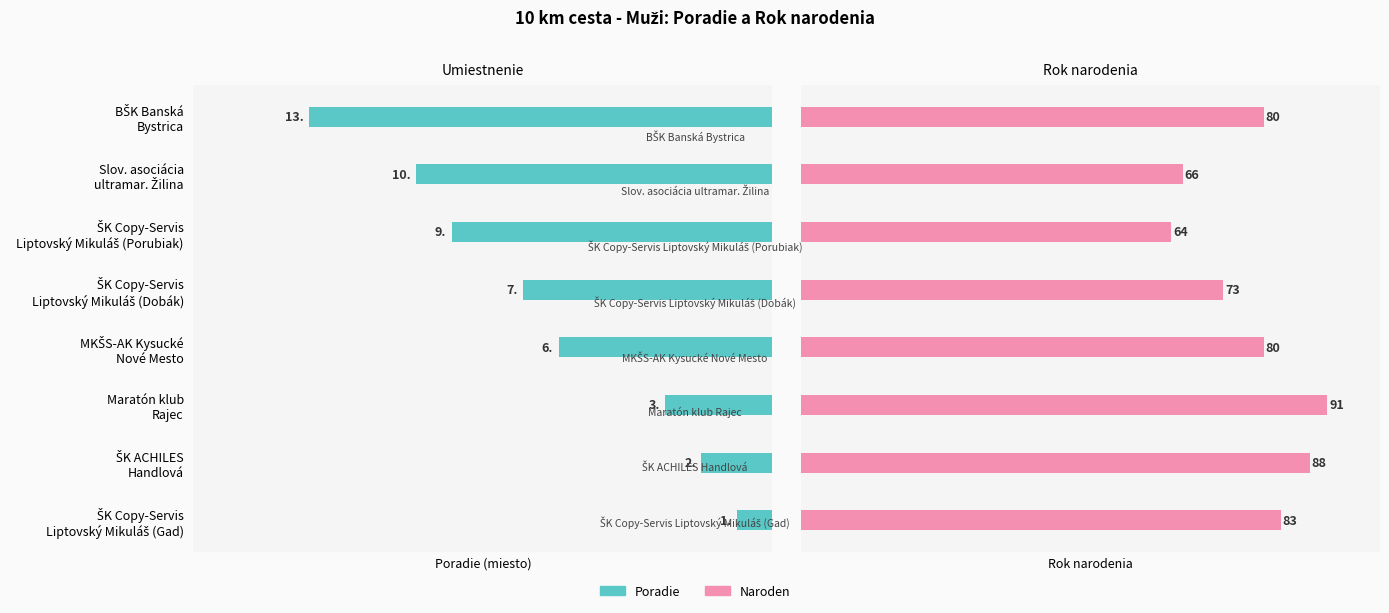

Reading right to left, list all the values displayed in this chart.

Poradie: 13	10	9	7	6	3	2	1
Naroden: 80	66	64	73	80	91	88	83